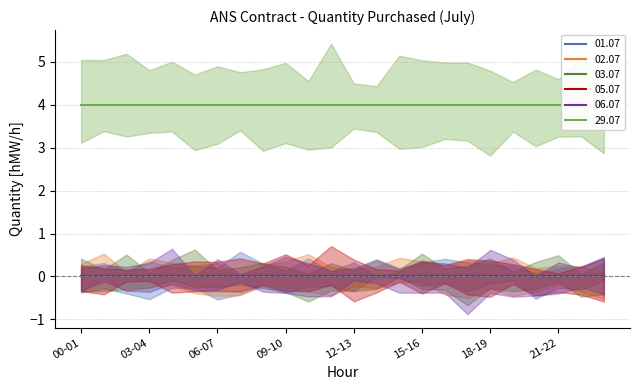

Does the chart display data point markers on the line(s)?

No